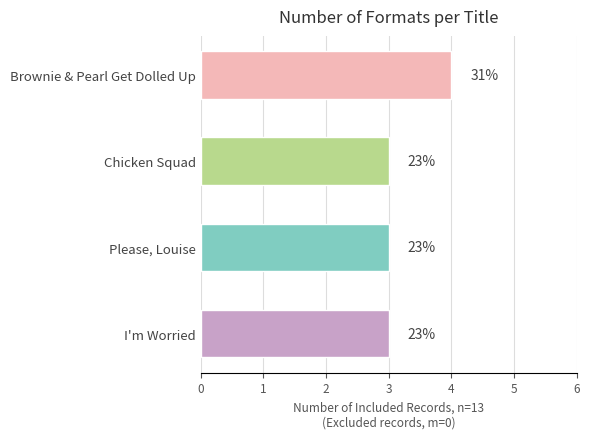

Are the bars horizontal?

Yes